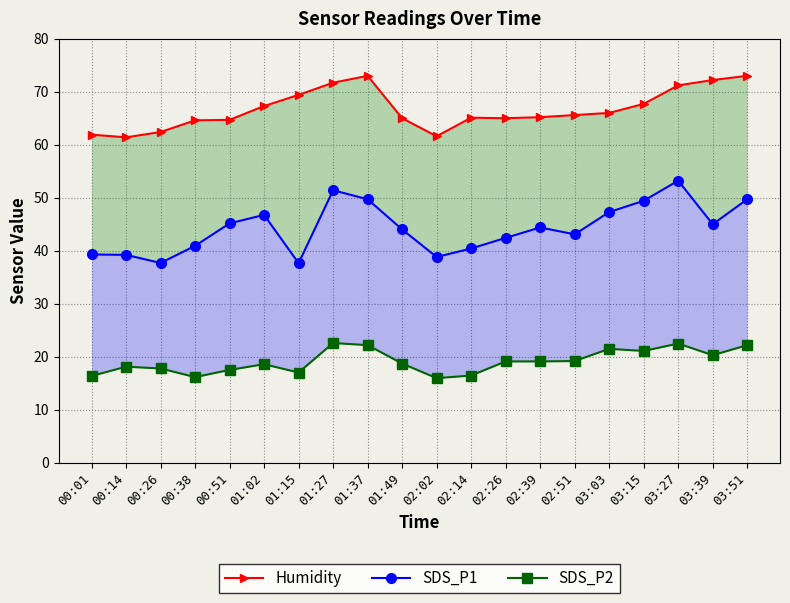

List the labels in order of SDS_P1 value, smallest first.

01:15, 00:26, 02:02, 00:14, 00:01, 02:14, 00:38, 02:26, 02:51, 01:49, 02:39, 03:39, 00:51, 01:02, 03:03, 03:15, 01:37, 03:51, 01:27, 03:27